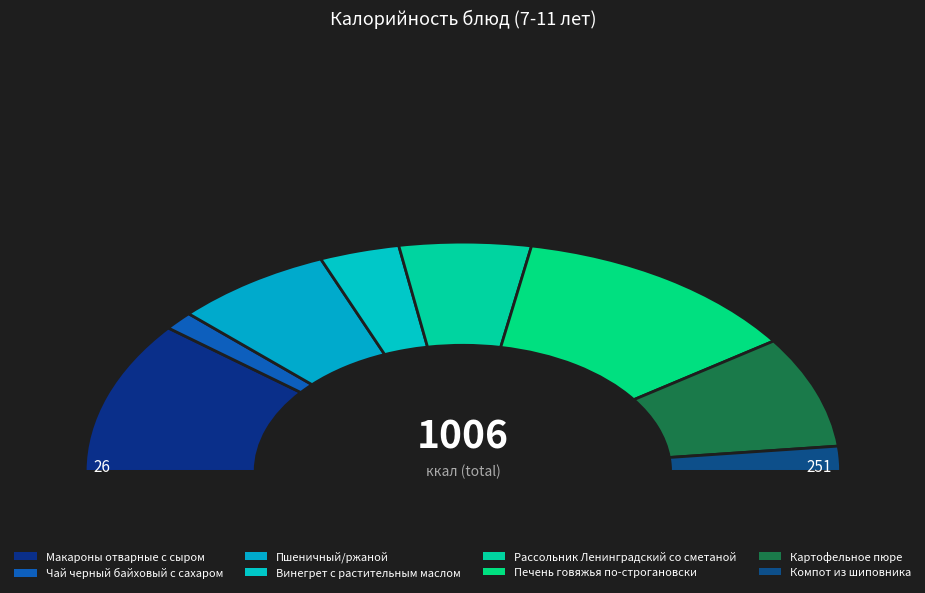

Does Макароны отварные с сыром represent more than half of the total?

No